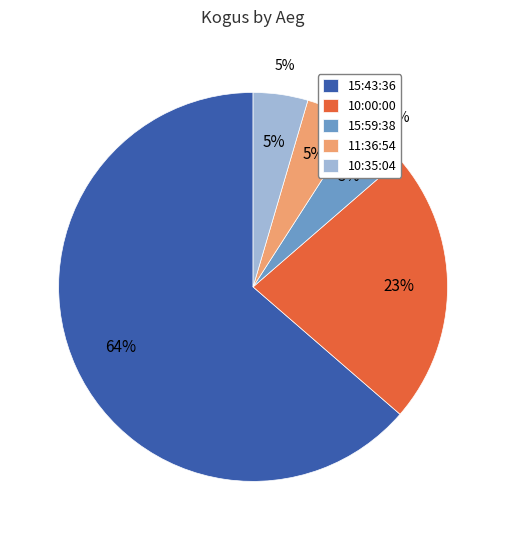

Is it true that 15:59:38 is 1% of the pie?

False